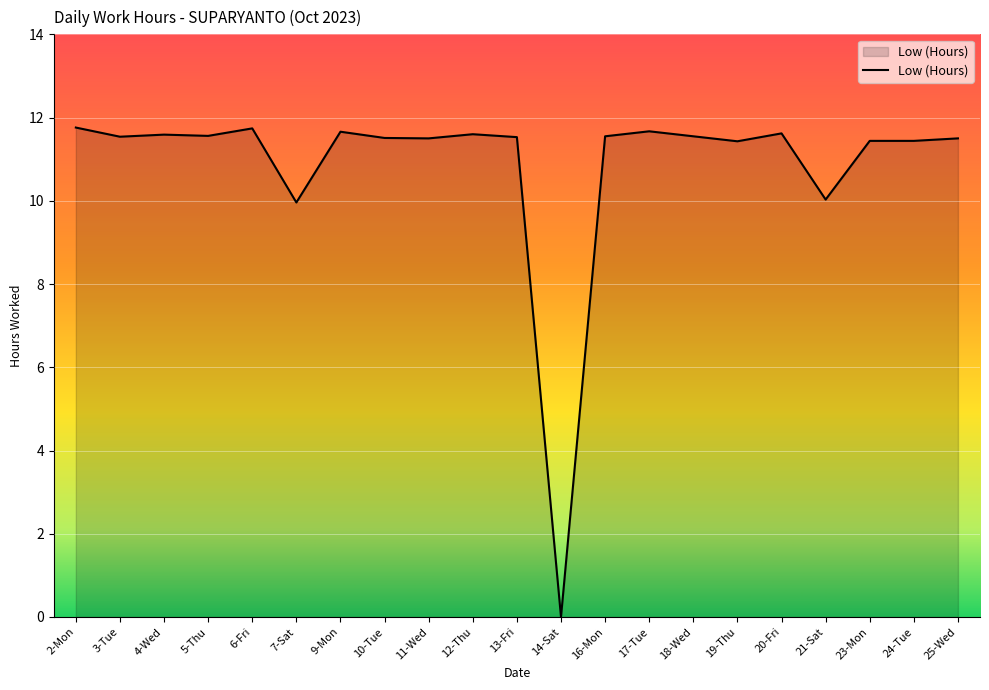

What is the sum of the values at 11-Wed and 2-Mon?

23.3